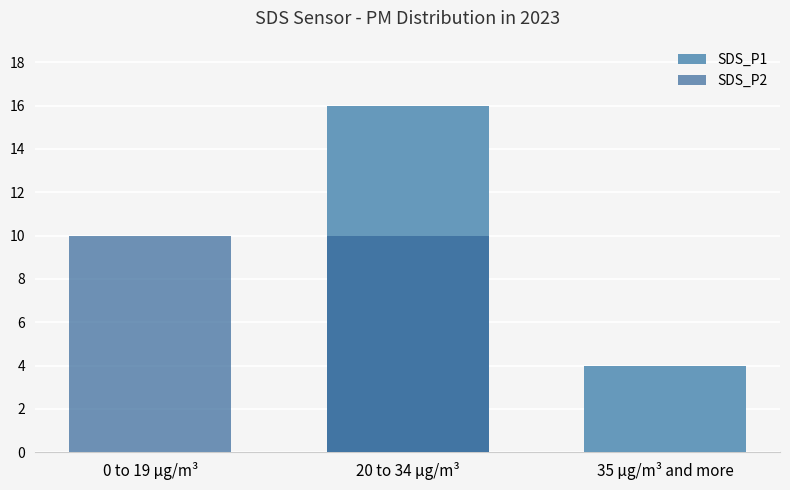

Which series has the widest spread of values?

SDS_P1